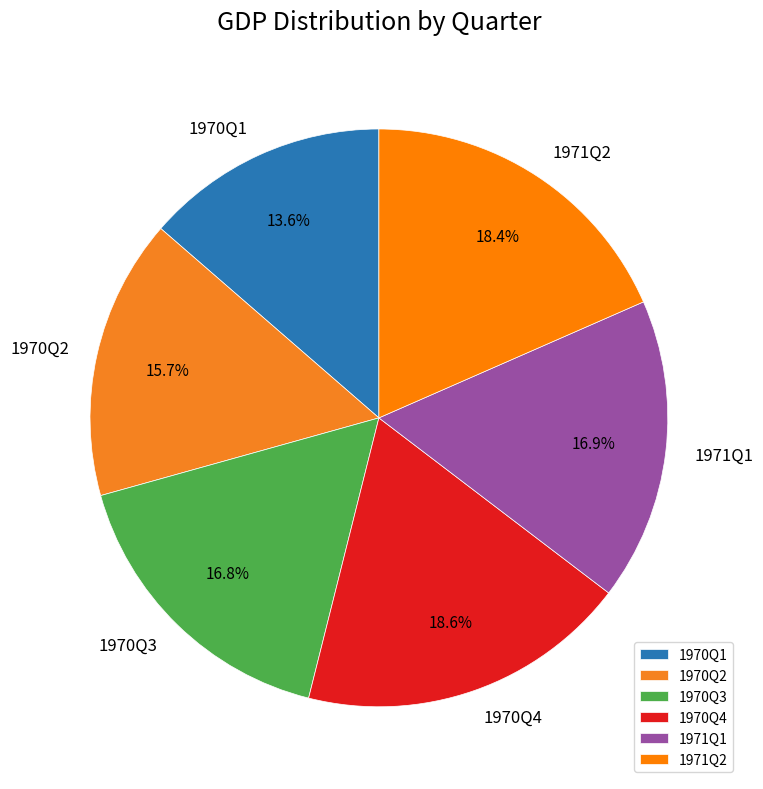

Between 1970Q2 and 1971Q1, which is larger?

1971Q1